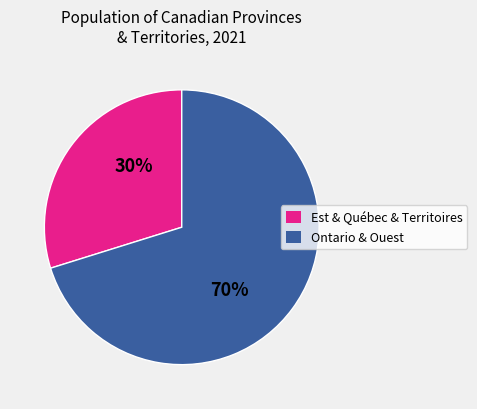

Count the number of slices in the pie.

2